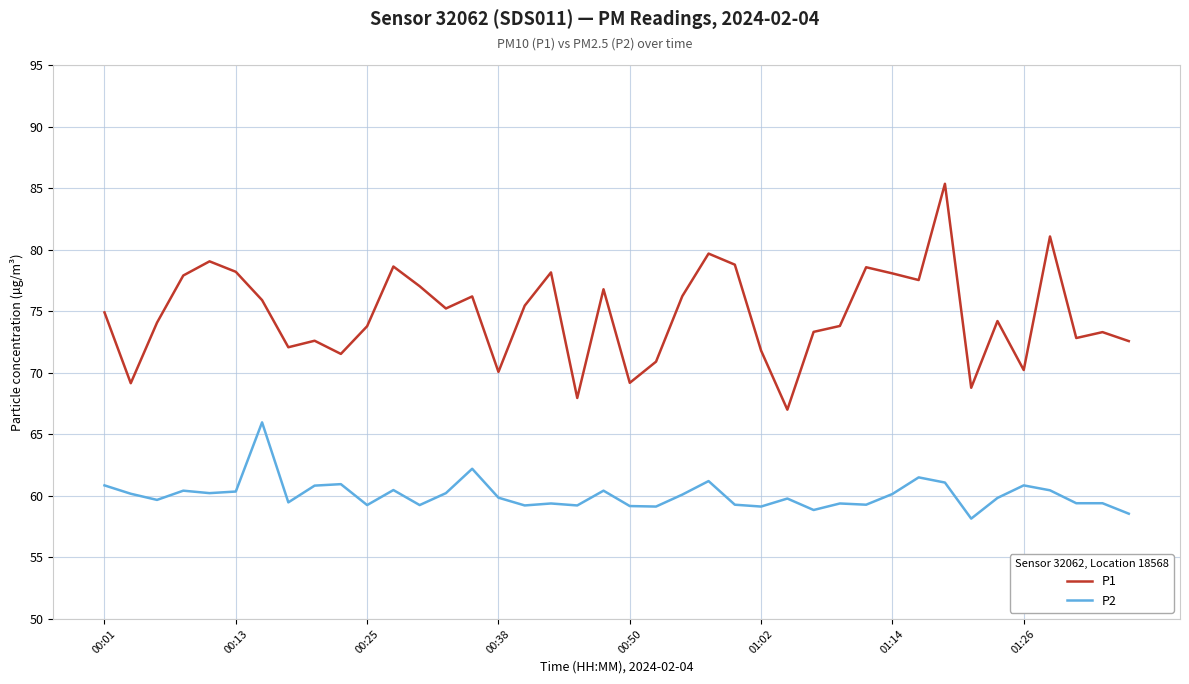

How many interior local valleys does the P1 series have?

12